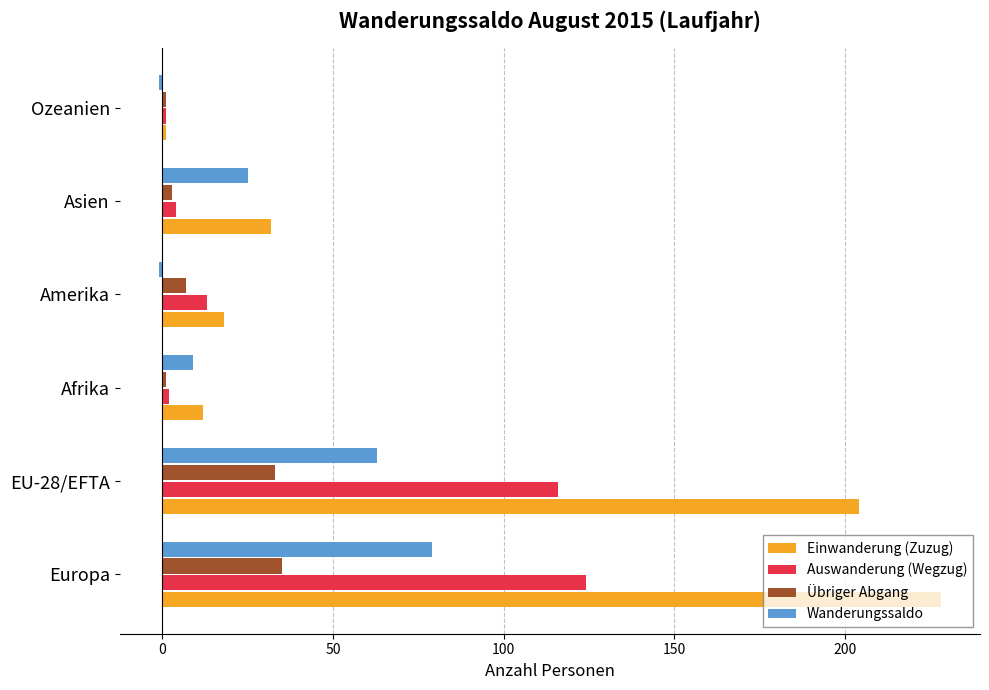

At which category is the sum across all series the highest?

Europa